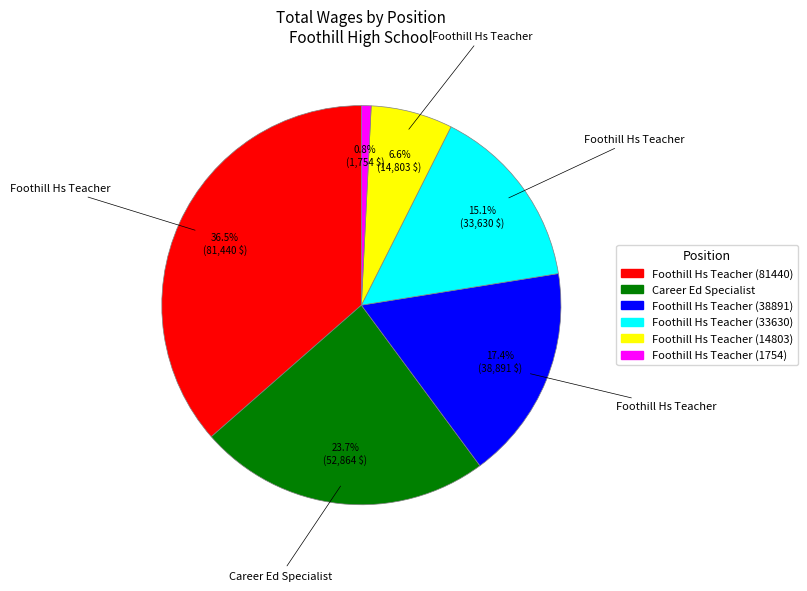

What percentage is the Foothill Hs Teacher (14803) slice, to the nearest percent?

7%